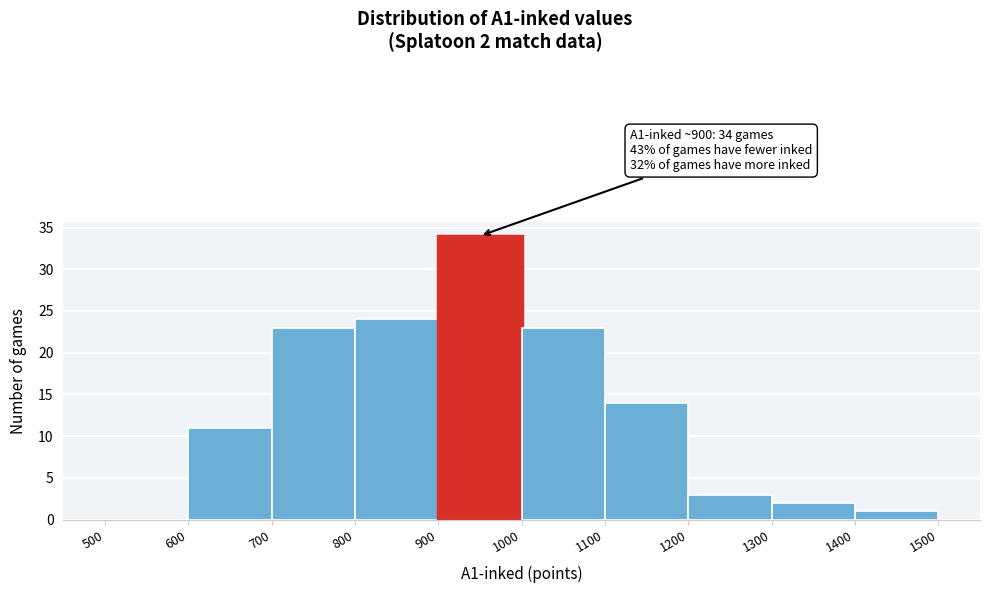

Over which range of the x-axis is the bar tallest?

900 to 1000